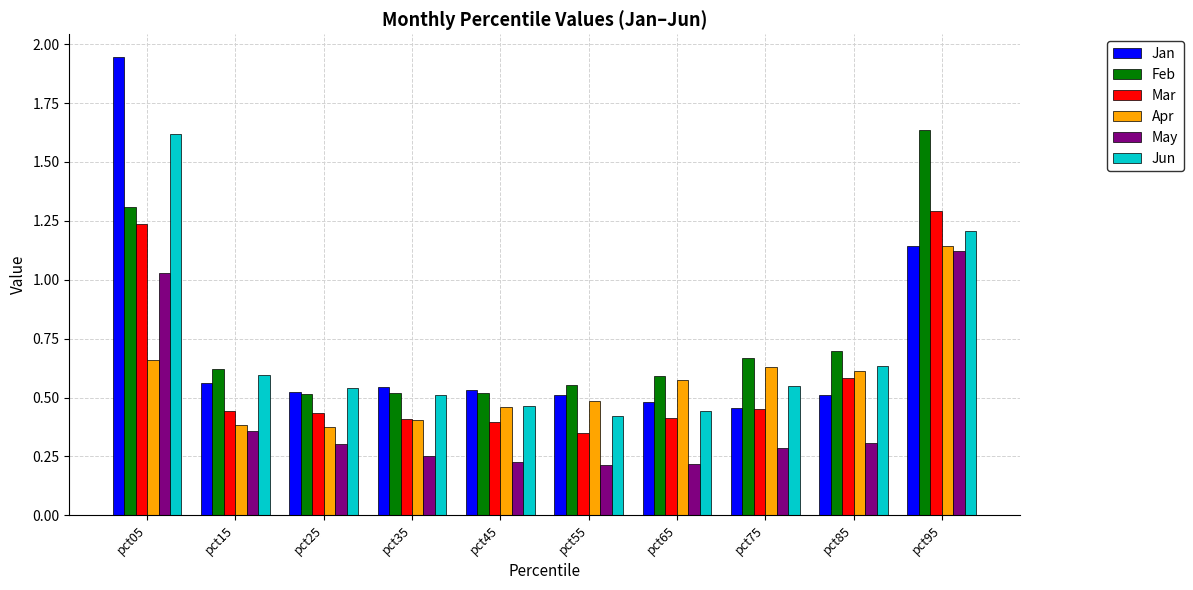

Is it true that Jan equals 0.2 at pct15?

False